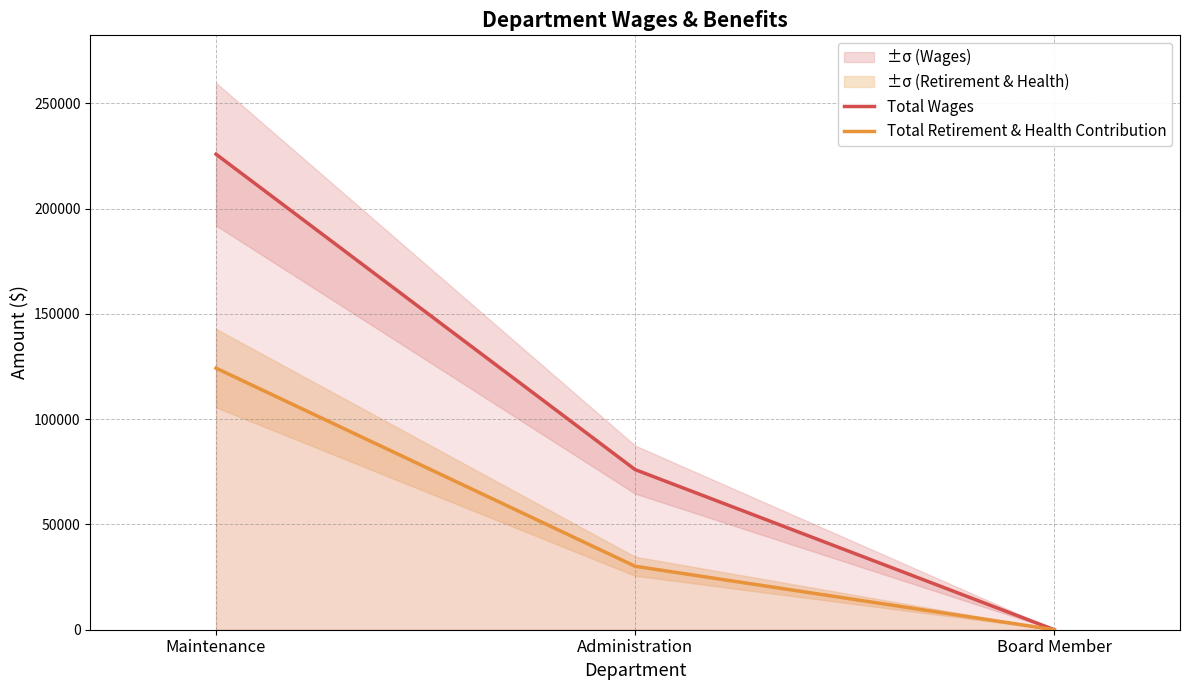

Reading left to right, extract all data points from this chart.

Total Wages: 225841	76042	0
Total Retirement & Health Contribution: 124240	30139	0